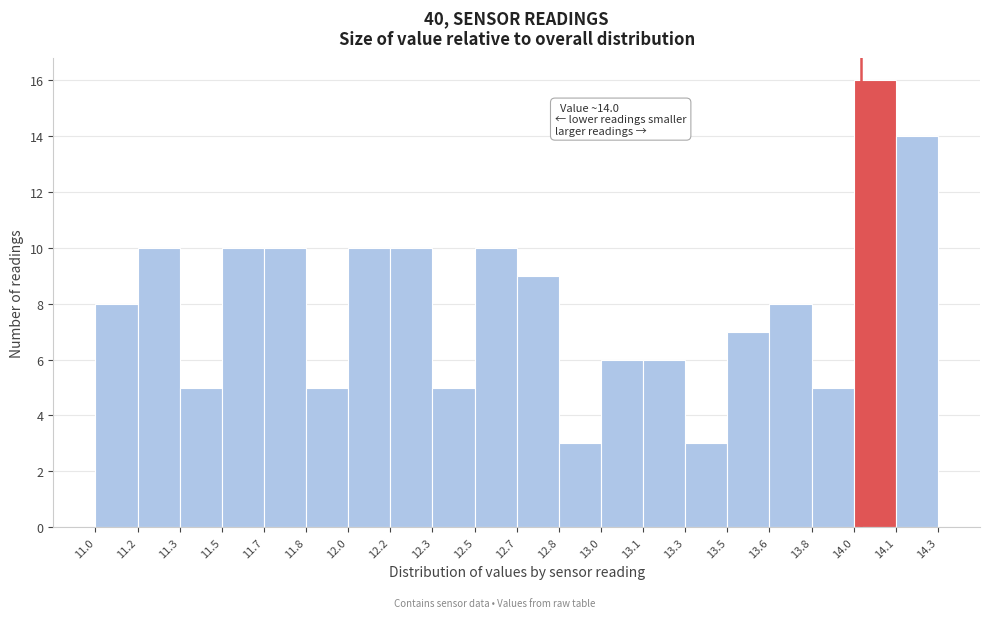

Reading right to left, list all the values displayed in this chart.

14.1=14	14.0=16	13.8=5	13.6=8	13.5=7	13.3=3	13.1=6	13.0=6	12.8=3	12.7=9	12.5=10	12.3=5	12.2=10	12.0=10	11.8=5	11.7=10	11.5=10	11.3=5	11.2=10	11.0=8